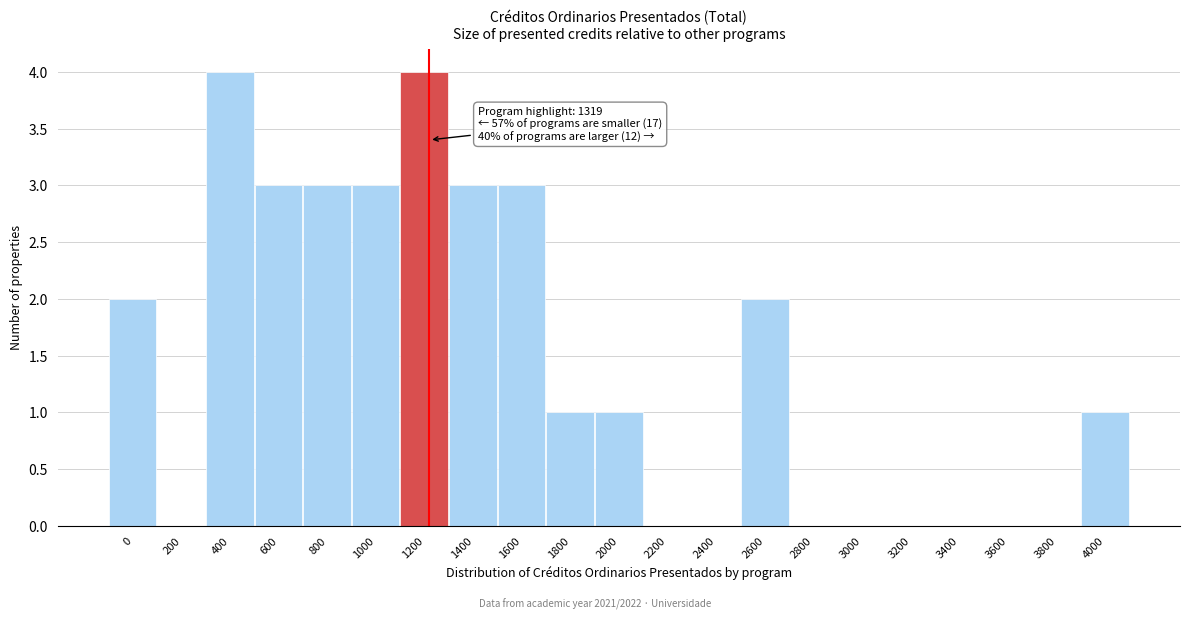

Reading right to left, list all the values displayed in this chart.

4000=1	3800=0	3600=0	3400=0	3200=0	3000=0	2800=0	2600=2	2400=0	2200=0	2000=1	1800=1	1600=3	1400=3	1200=4	1000=3	800=3	600=3	400=4	200=0	0=2